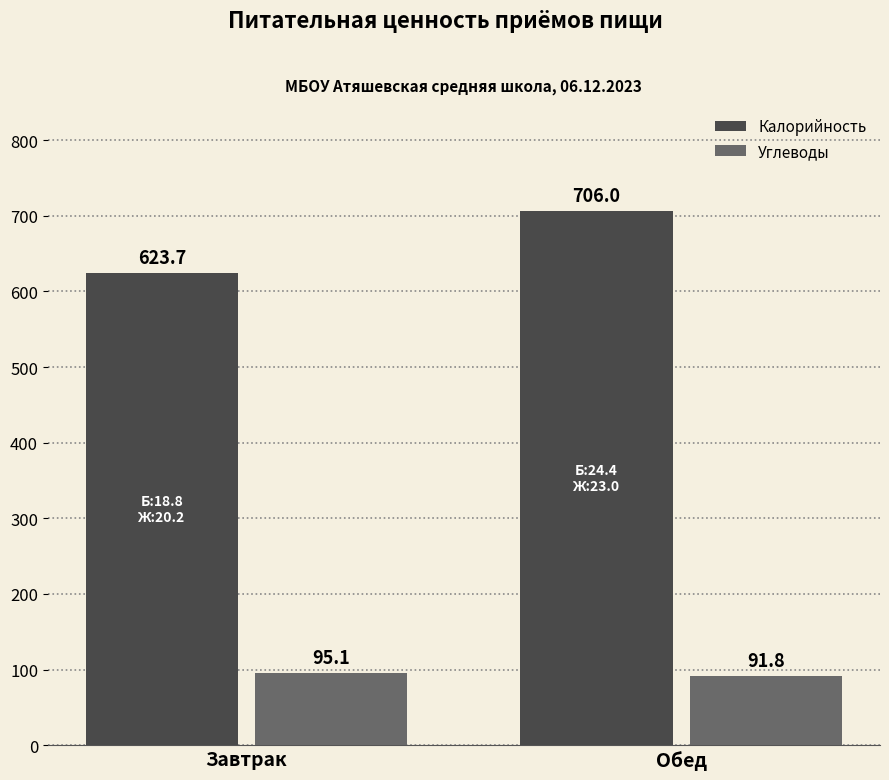

True or false: Углеводы has a value of 137.4 at Завтрак.

False